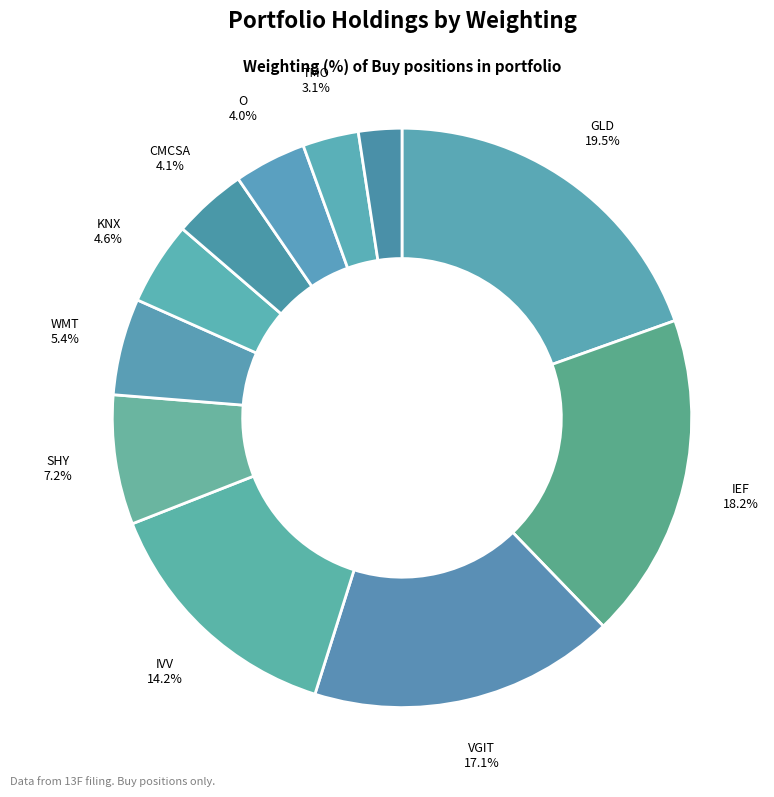

Count the number of slices in the pie.

11